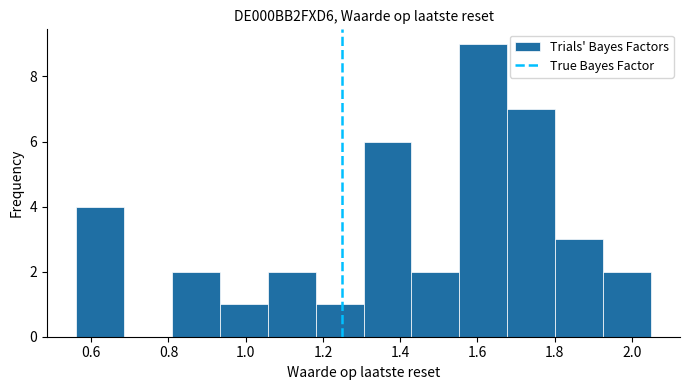

Over which range of the x-axis is the bar tallest?

1.56 to 1.68